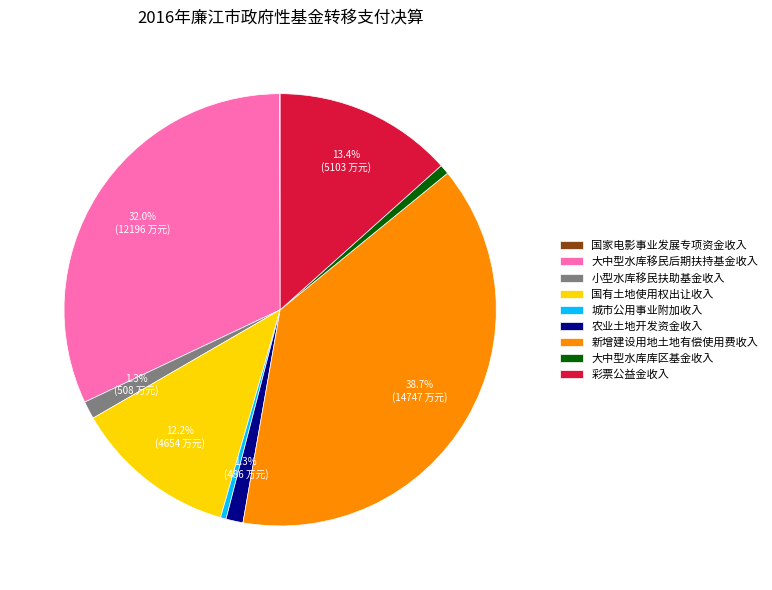

To the nearest percent, what is the average slice percentage?

11%